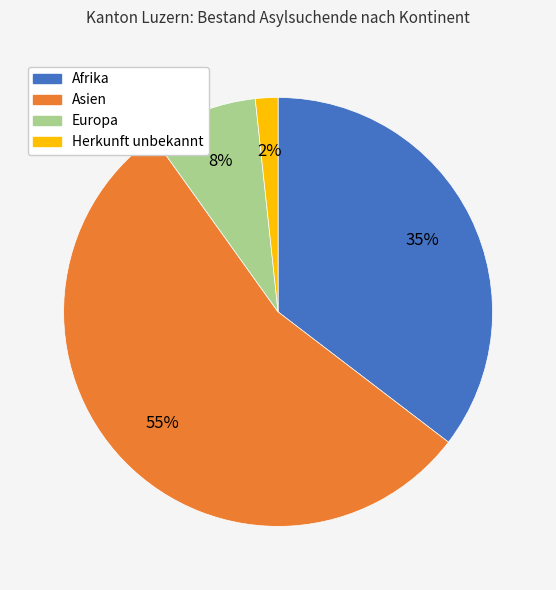

Do Europa and Afrika together represent more than half of the pie?

No